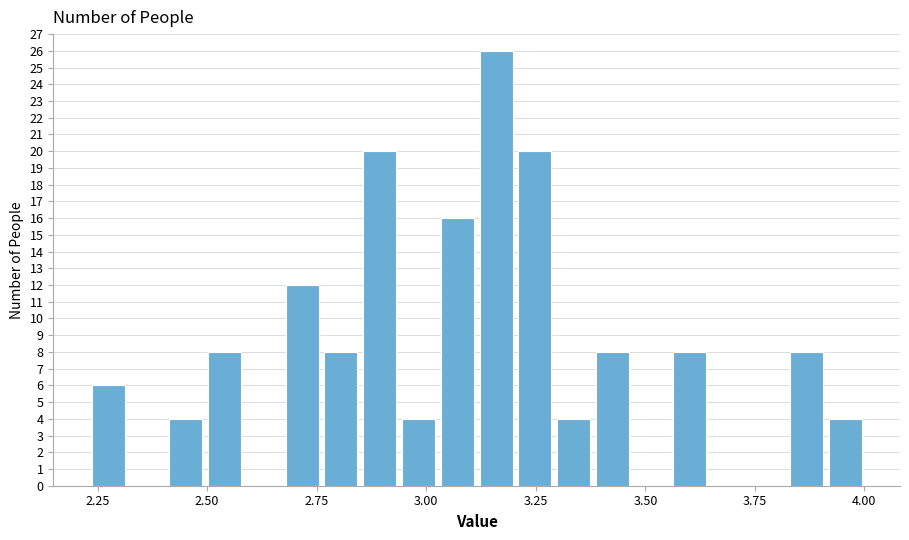

Around what value on the x-axis is the tallest bar? Give the approximate position of its centre, as read against the axis.

3.15